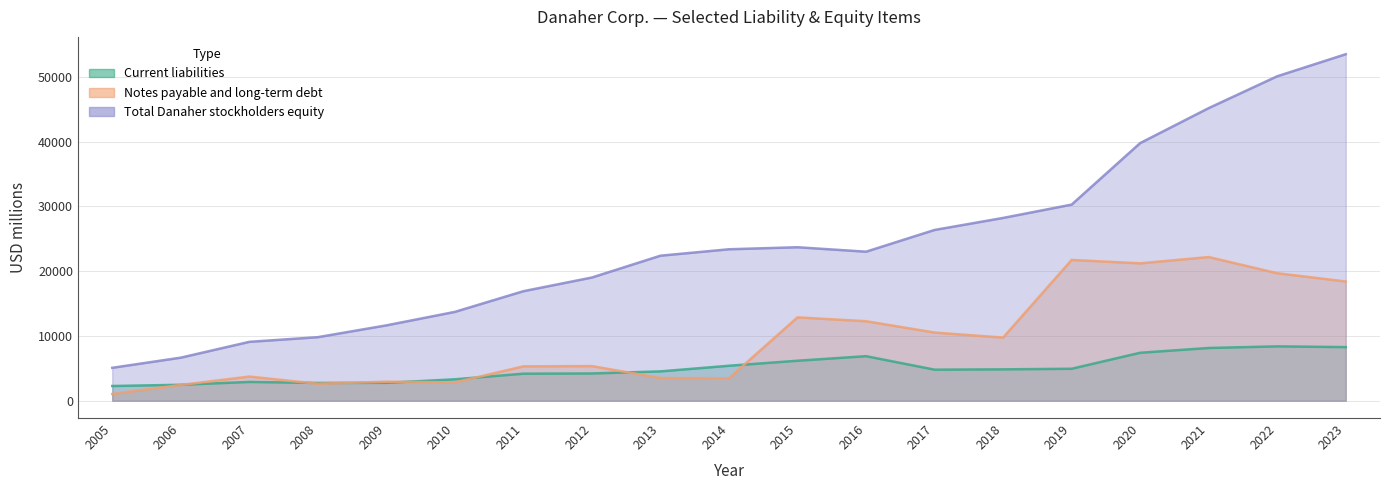

What is the difference between the highest and lowest values at 2022?

41693